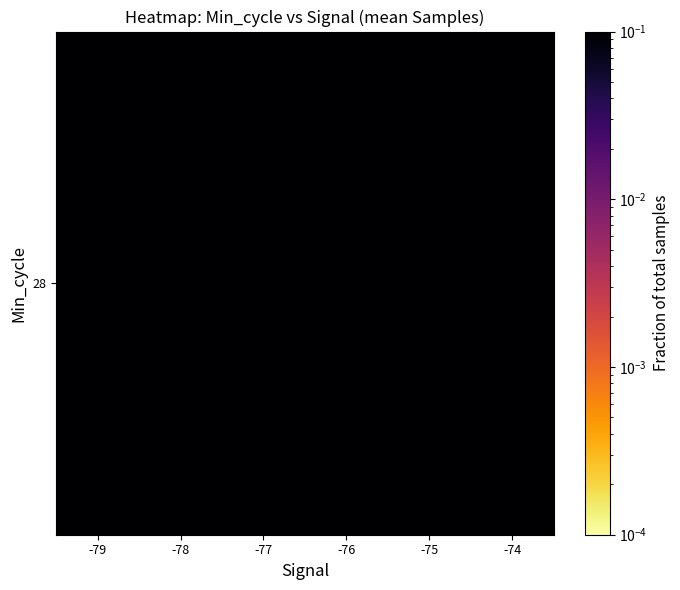

What is the approximate value at -79?

0.2